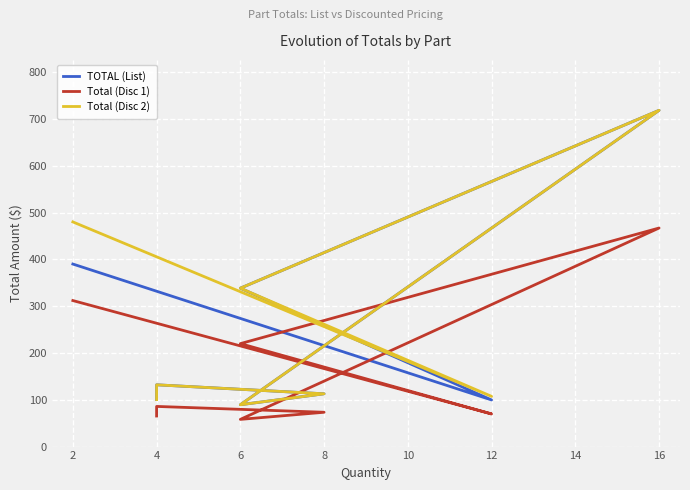

What is the maximum value for Total (Disc 1)?

467.0